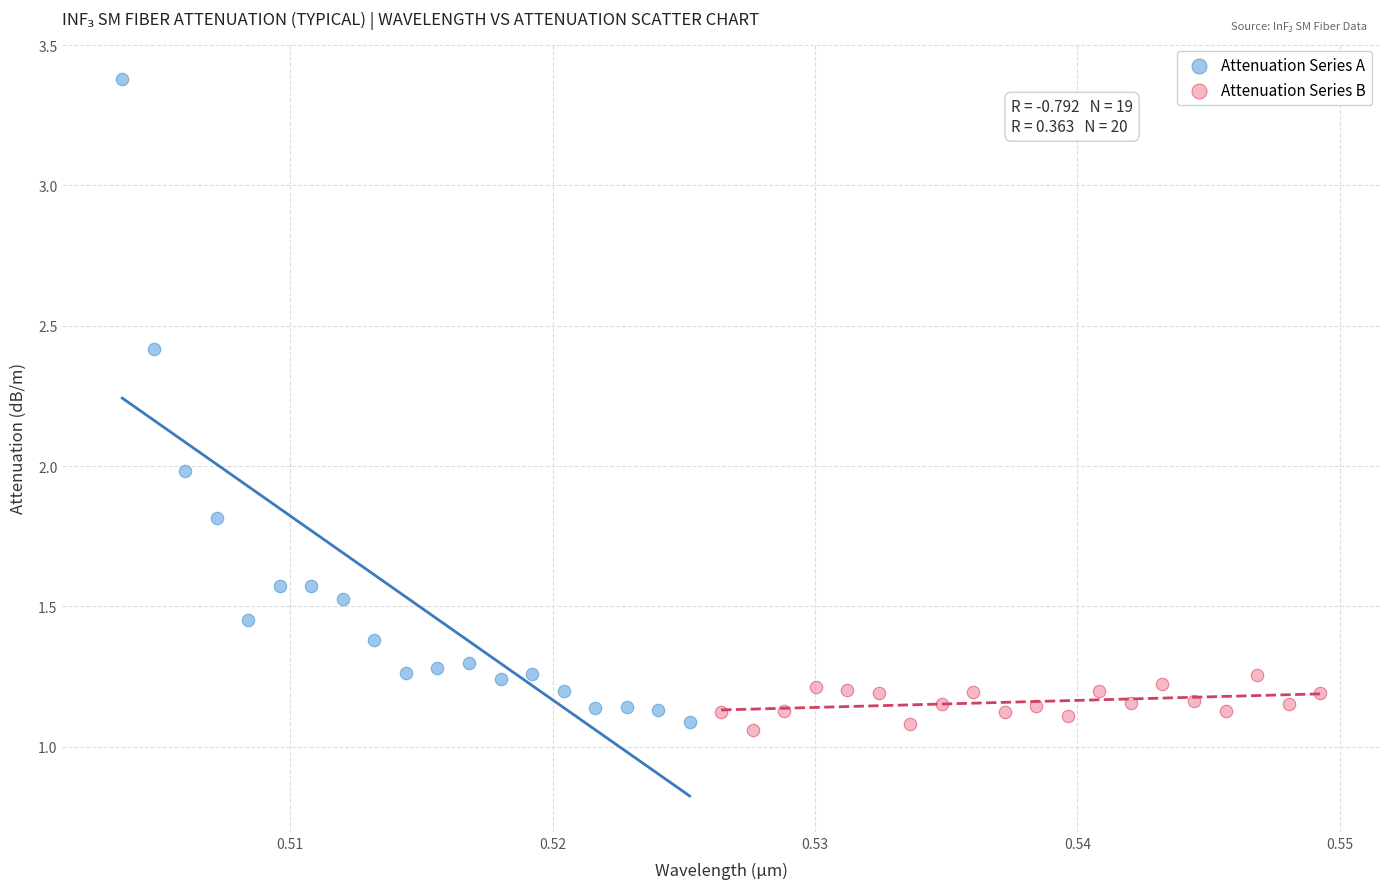

Which series contains the highest Y value?

Attenuation Series A